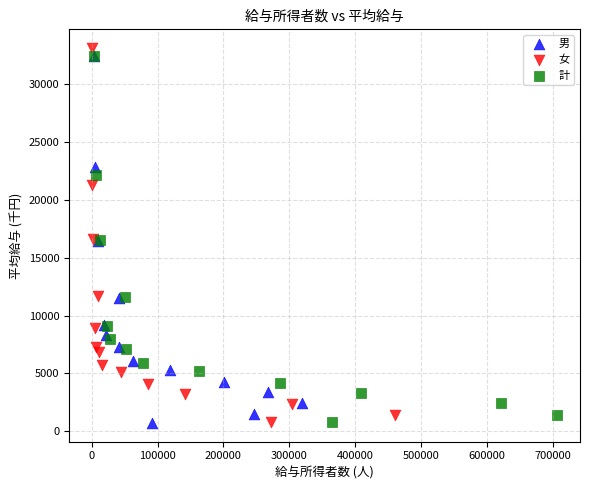

Which series has the widest spread of Y values?

女